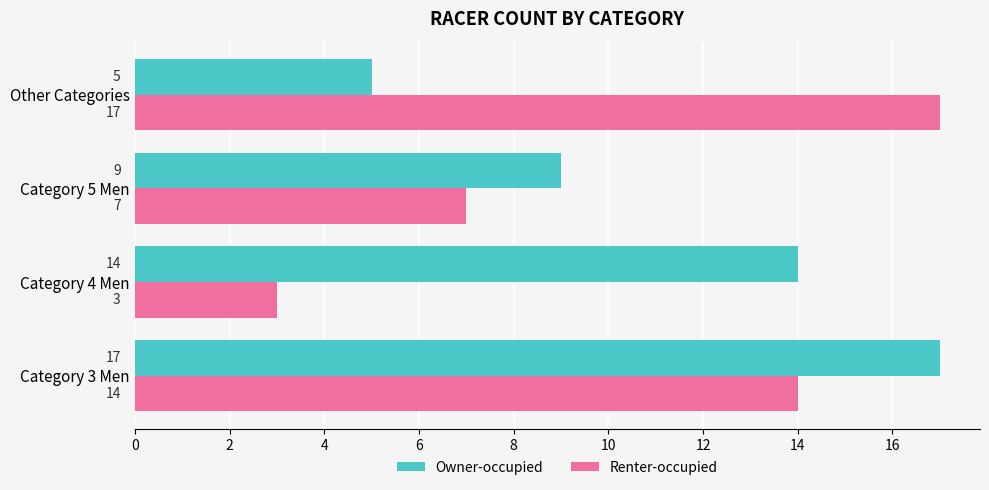

At which category does the chart reach its minimum across all series?

Category 4 Men